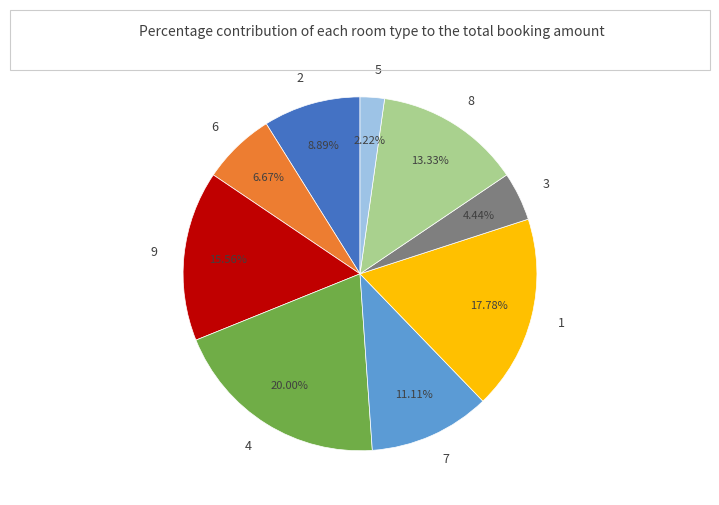

To the nearest percent, what is the combined percentage of 2 and 9?

24%